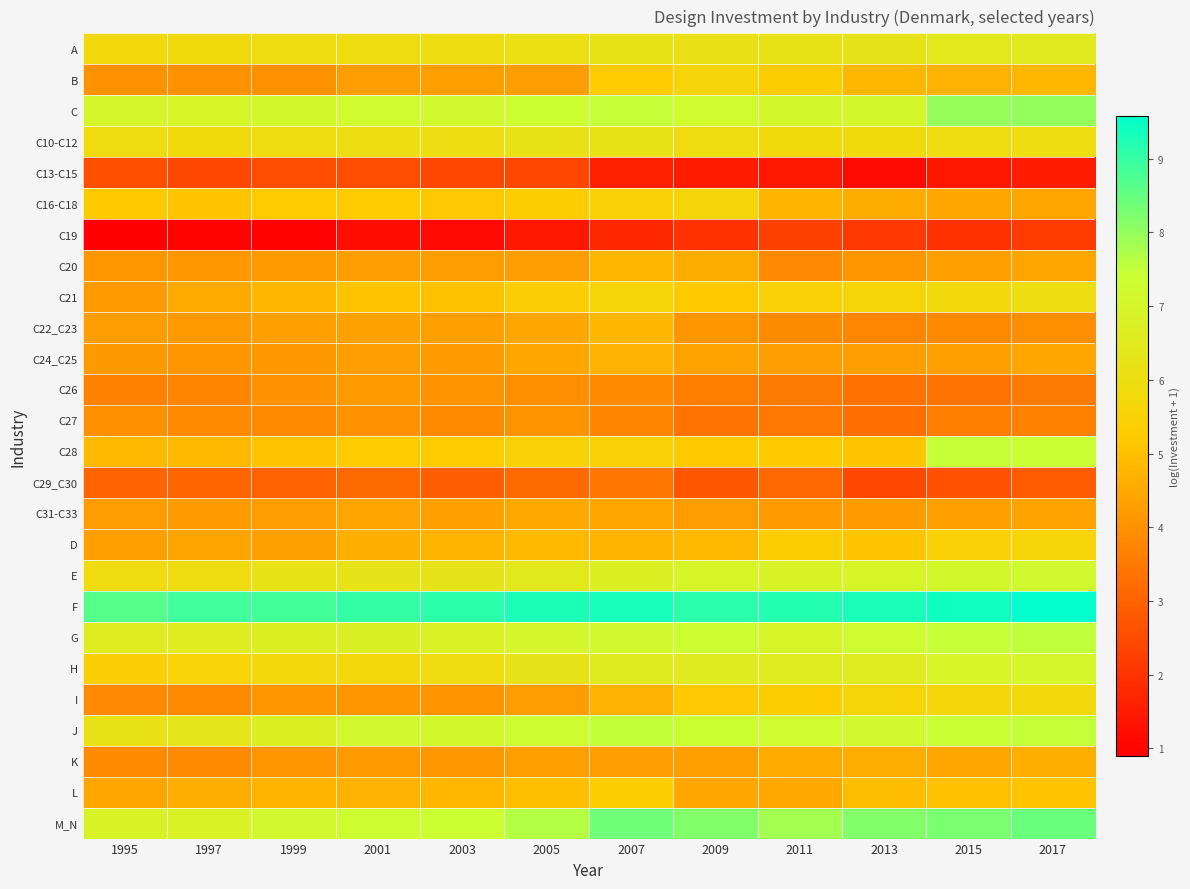

What is the total value across all series at 2013?

133.7